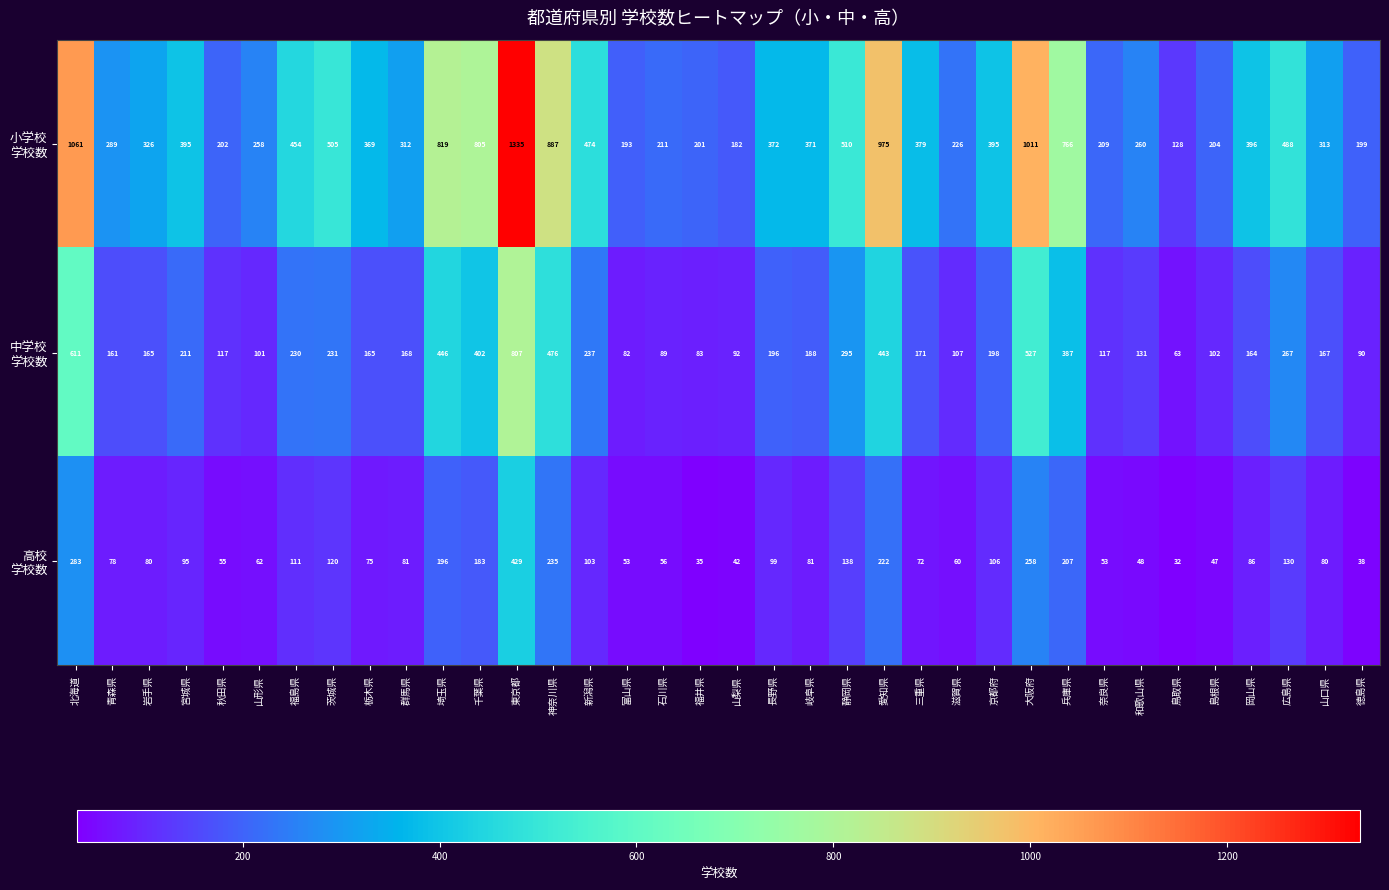

What is the smallest value displayed?

32